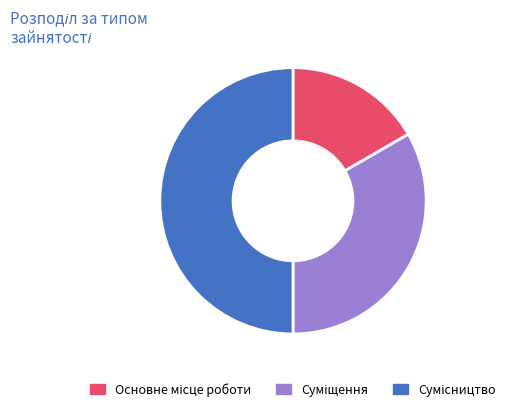

Count the number of slices in the pie.

3